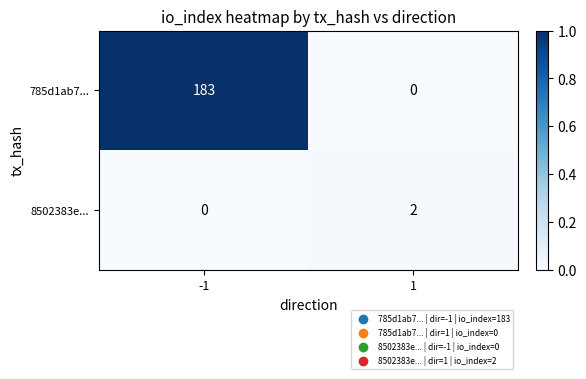

Which series has the widest spread of values?

785d1ab7...